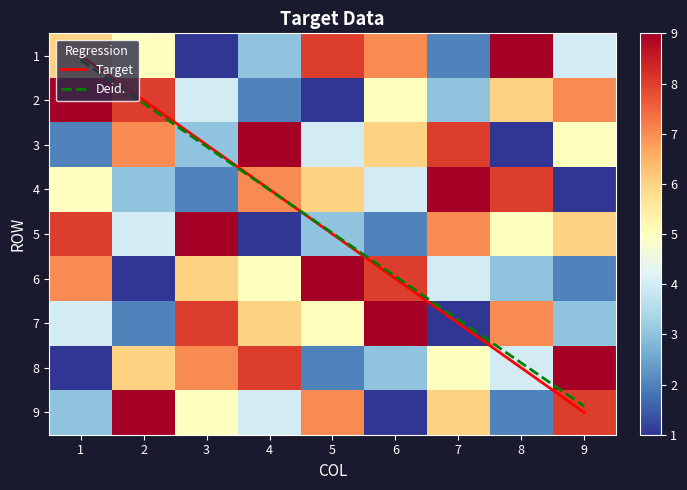

At how many categories does at least one series exceed 6?

9